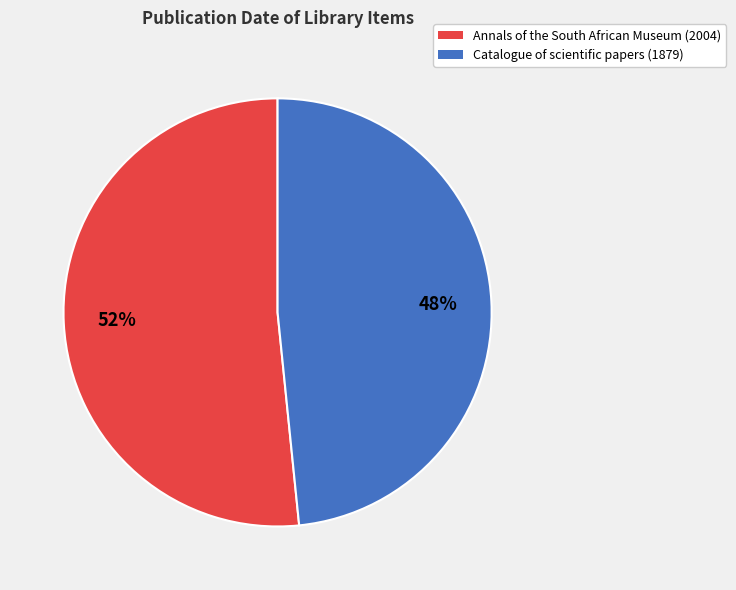

To the nearest percent, what is the average slice percentage?

50%